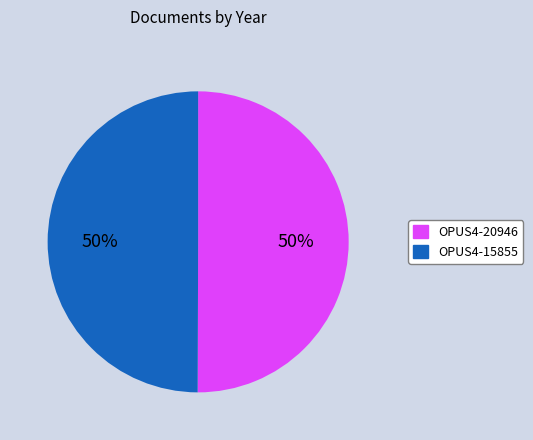

Do OPUS4-15855 and OPUS4-20946 together represent more than half of the pie?

Yes